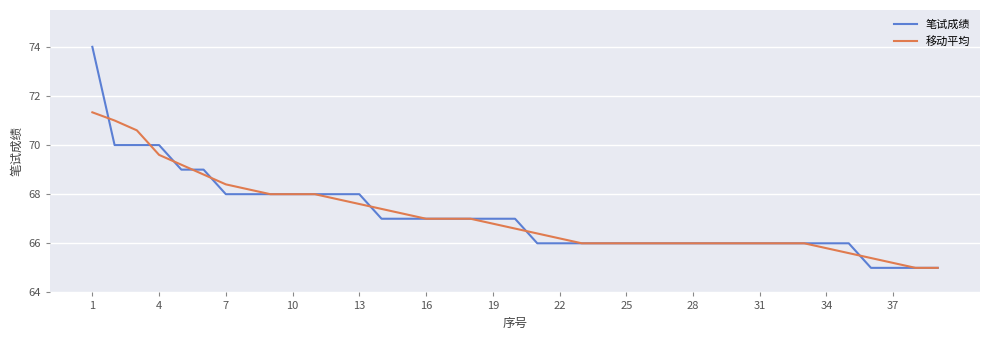

List the series in order of their peak value, highest first.

笔试成绩, 移动平均